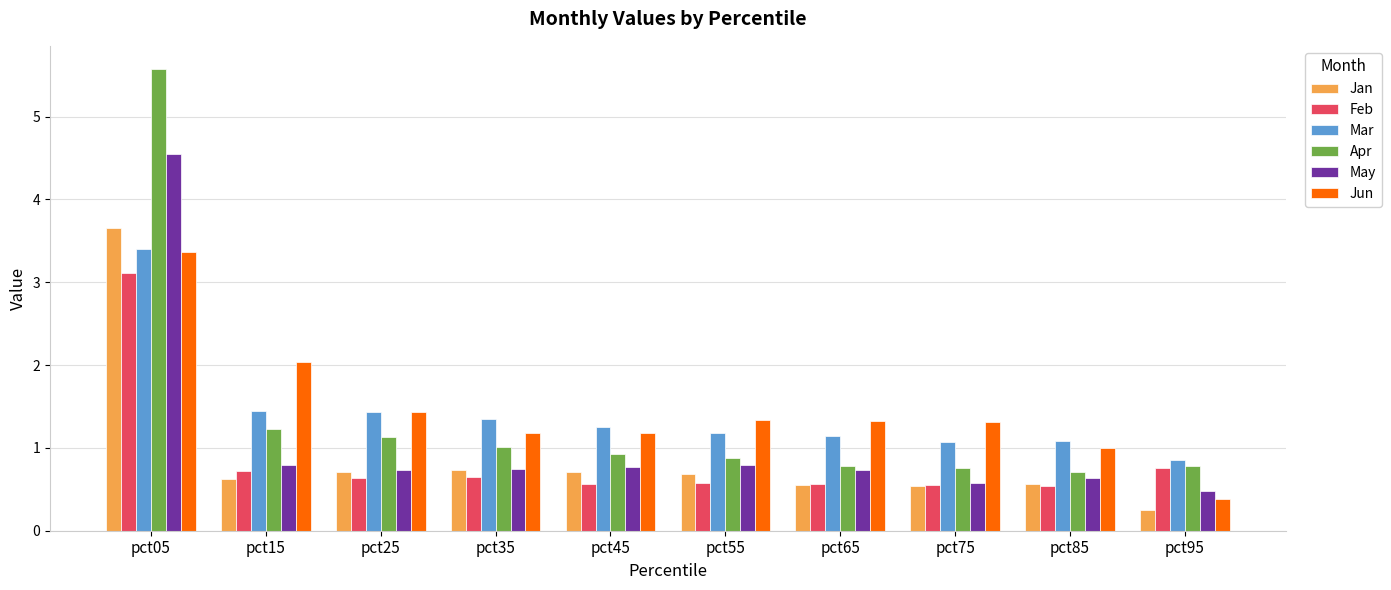

Which series has the largest range (max minus min)?

Apr